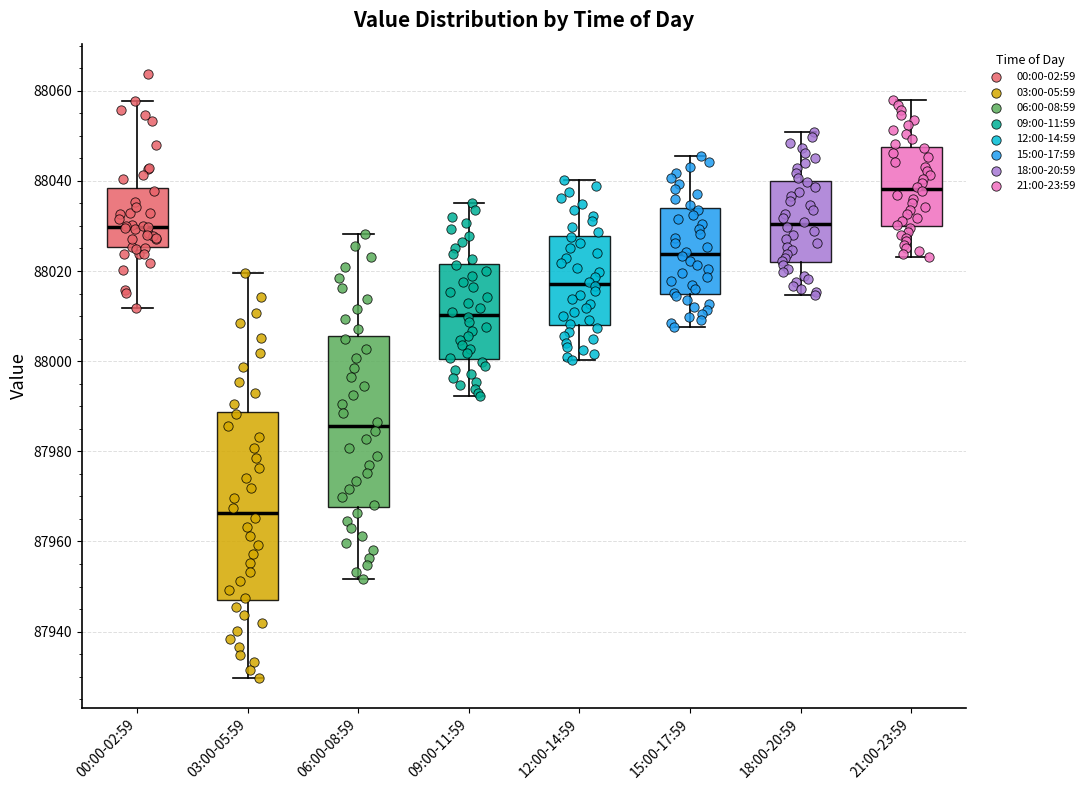

Where is the lower edge of the box for 03:00-05:59 on the y-axis? The values are not printed on the chart, so give them approximately, as read against the axis.

87946